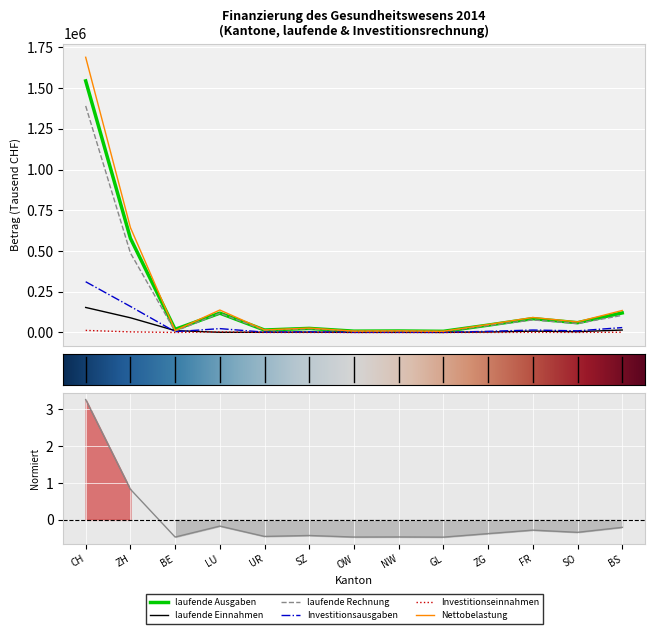

True or false: Nettobelastung and laufende Rechnung intersect in this chart.

False